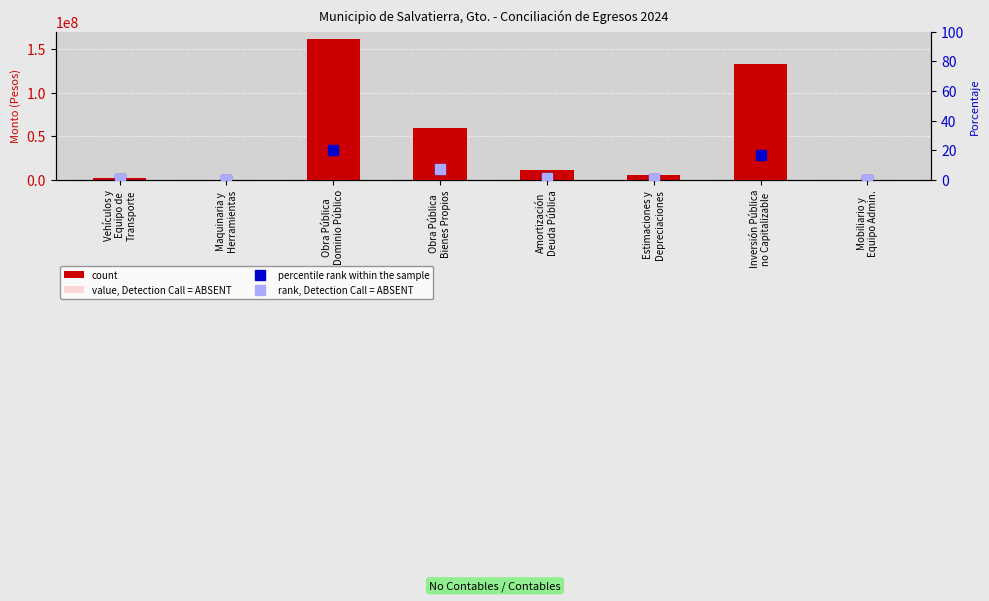

What is the label of the 8th bar from the left?

Mobiliario y
Equipo Admin.